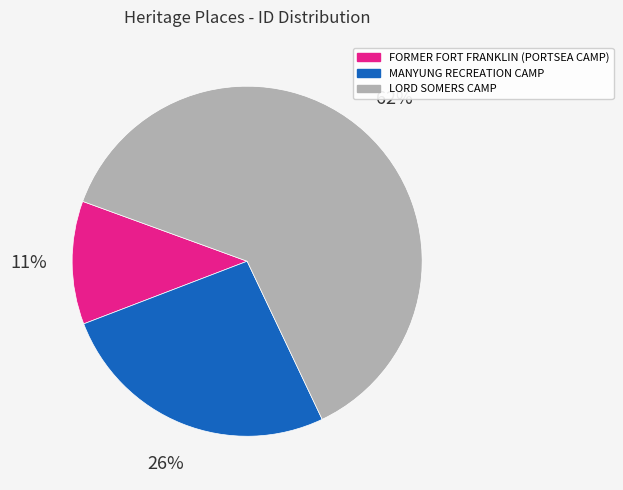

Which category has the smallest portion of the pie?

FORMER FORT FRANKLIN (PORTSEA CAMP)